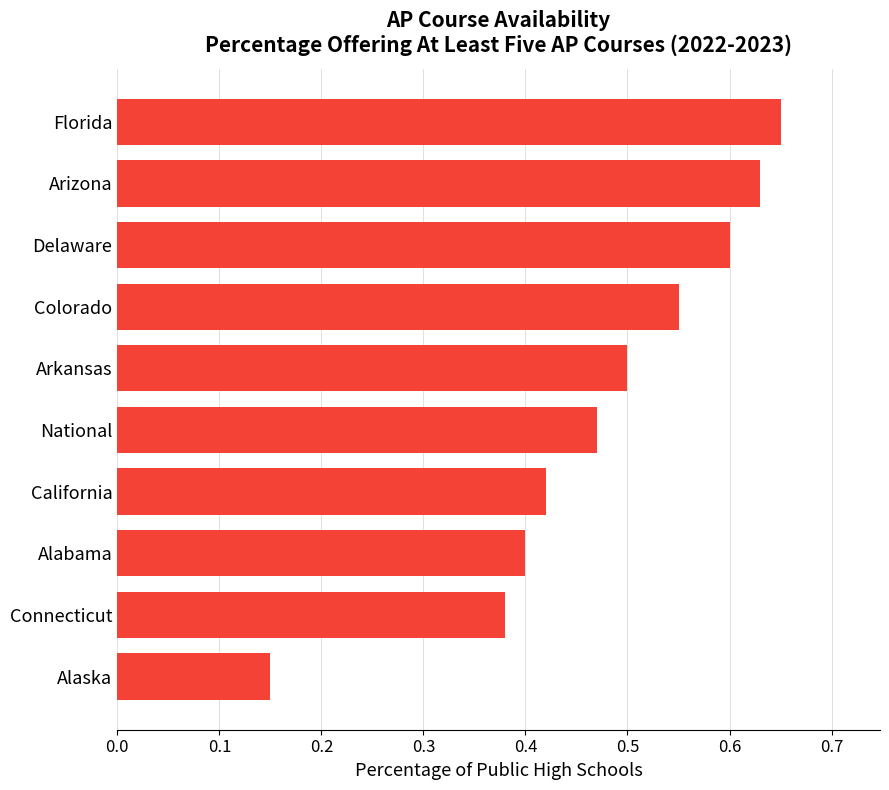

List the labels in order of value, largest first.

Florida, Arizona, Delaware, Colorado, Arkansas, National, California, Alabama, Connecticut, Alaska